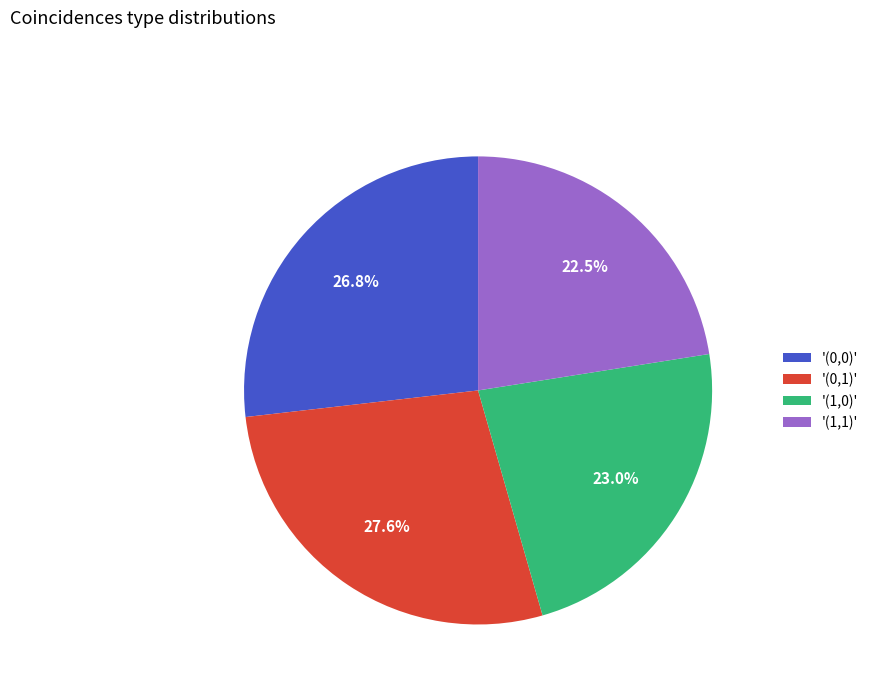

How many segments does this pie chart have?

4